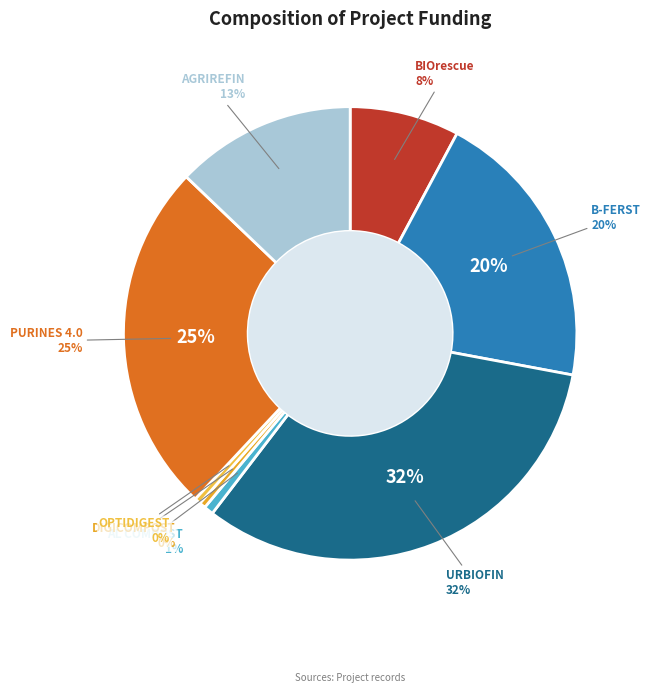

To the nearest percent, what is the combined percentage of AL COMPOST and DIGICOMPOST?

1%